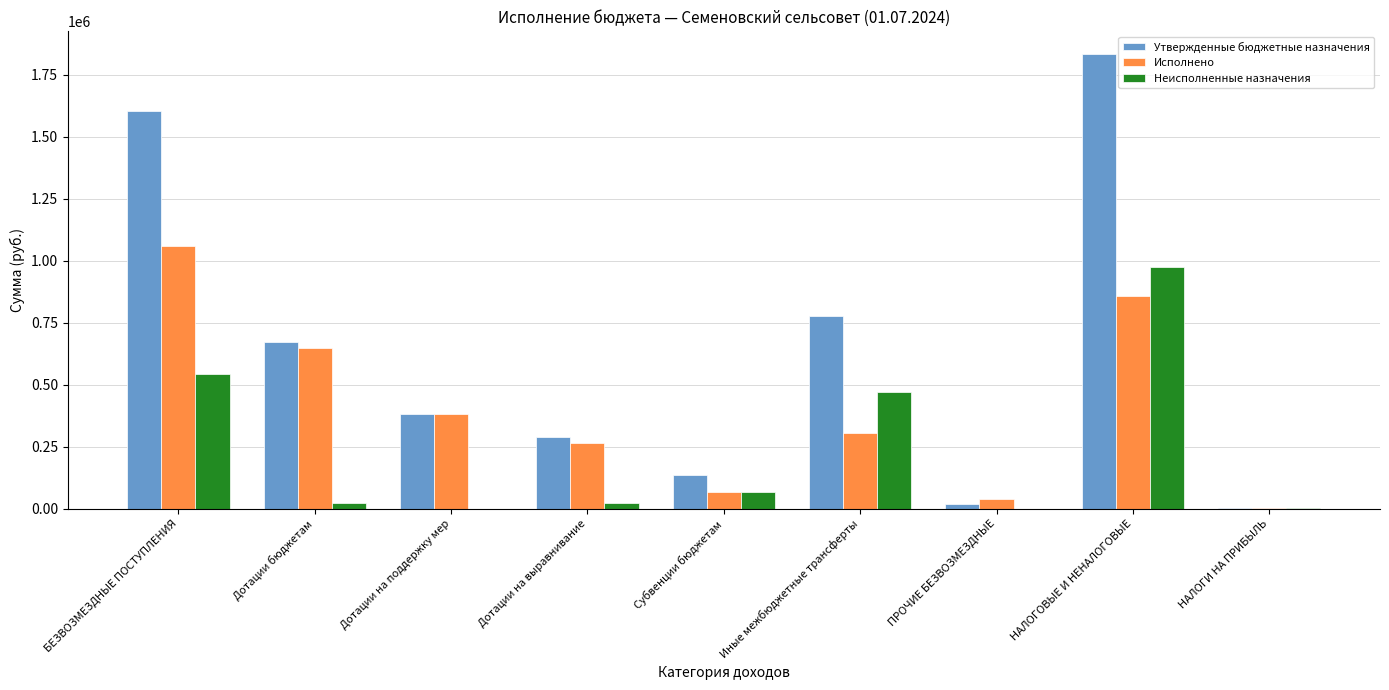

At which label is Неисполненные назначения closest to 487947?

Иные межбюджетные трансферты